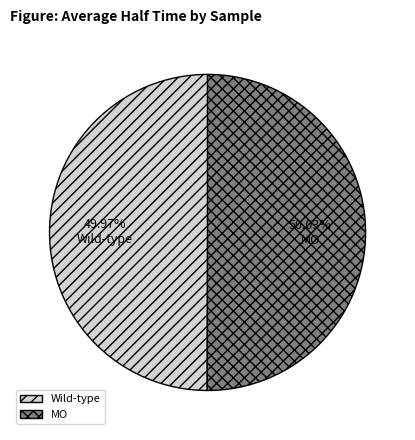

True or false: Wild-type accounts for 63% of the total.

False